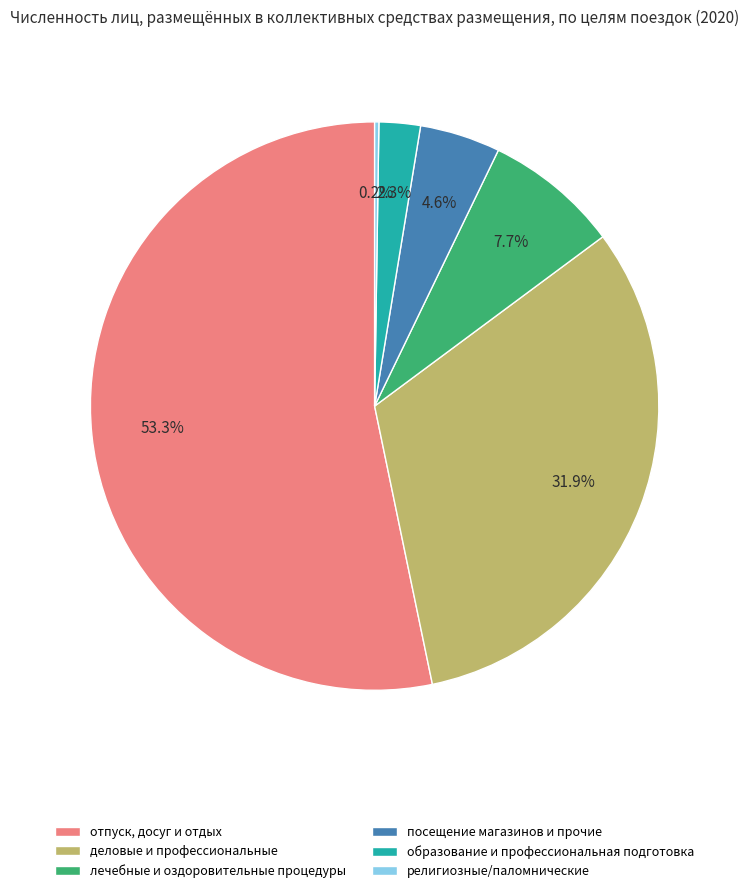

How much of the chart is everything except лечебные и оздоровительные процедуры?

92.3%